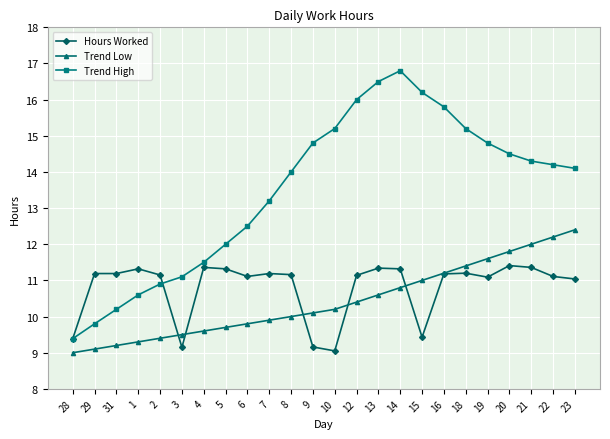

What is the difference between the second highest and second lowest values in the Trend High series?

6.7